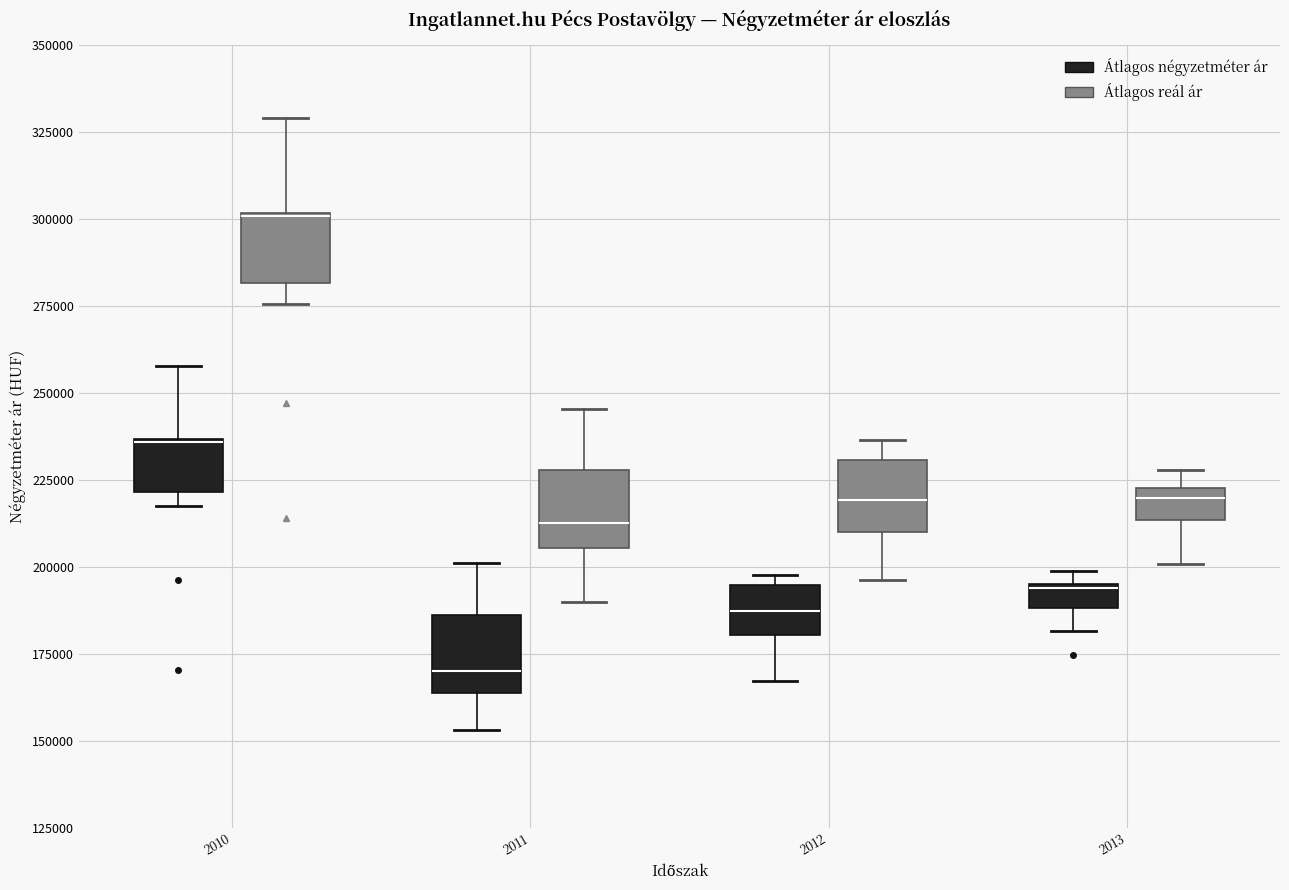

Where does the upper whisker of the box for 2011 (Átlagos reál ár) end on the y-axis? The values are not printed on the chart, so give them approximately, as read against the axis.

245000